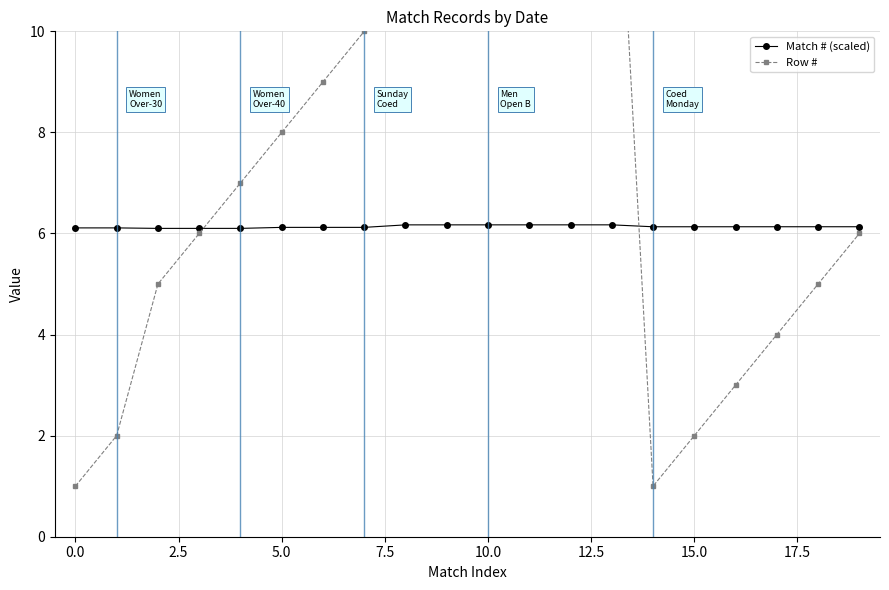

Count the Match # (scaled) values in the range 6 to 7.

20